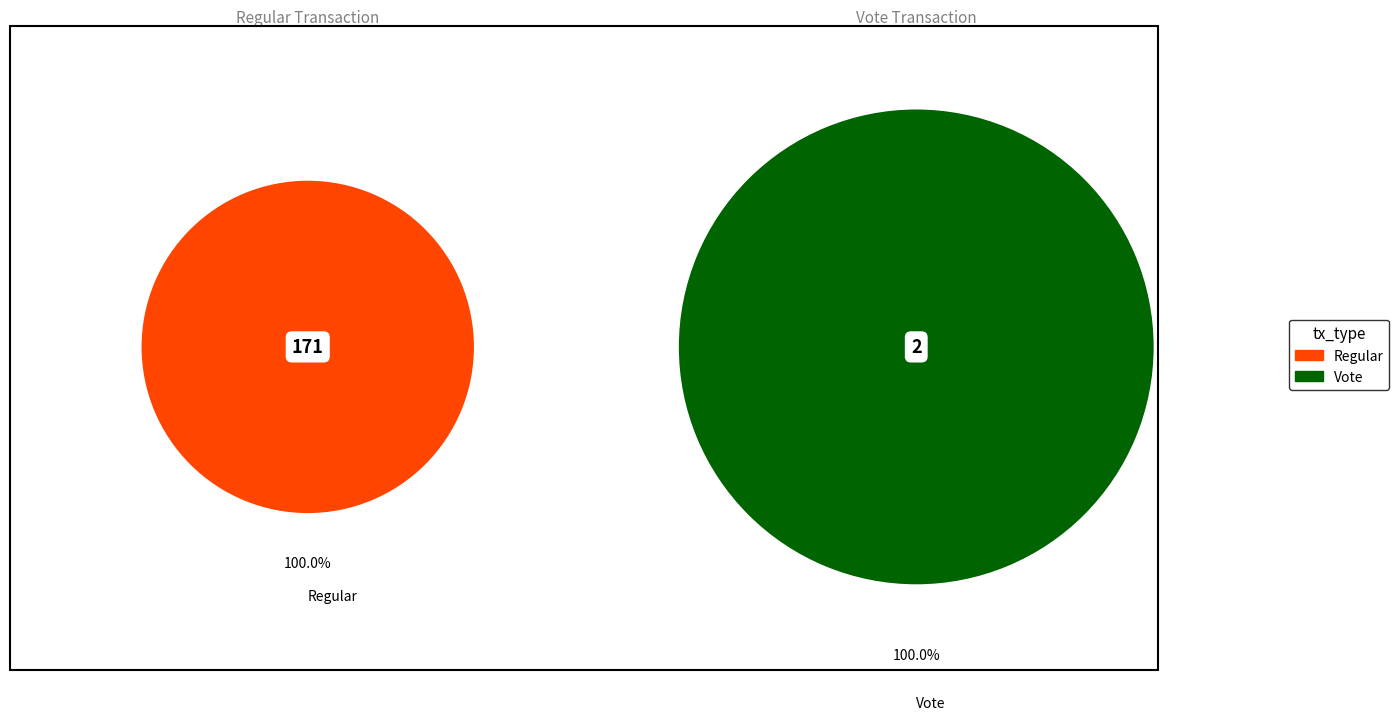

The Regular slice represents 89% of the pie. True or false?

False